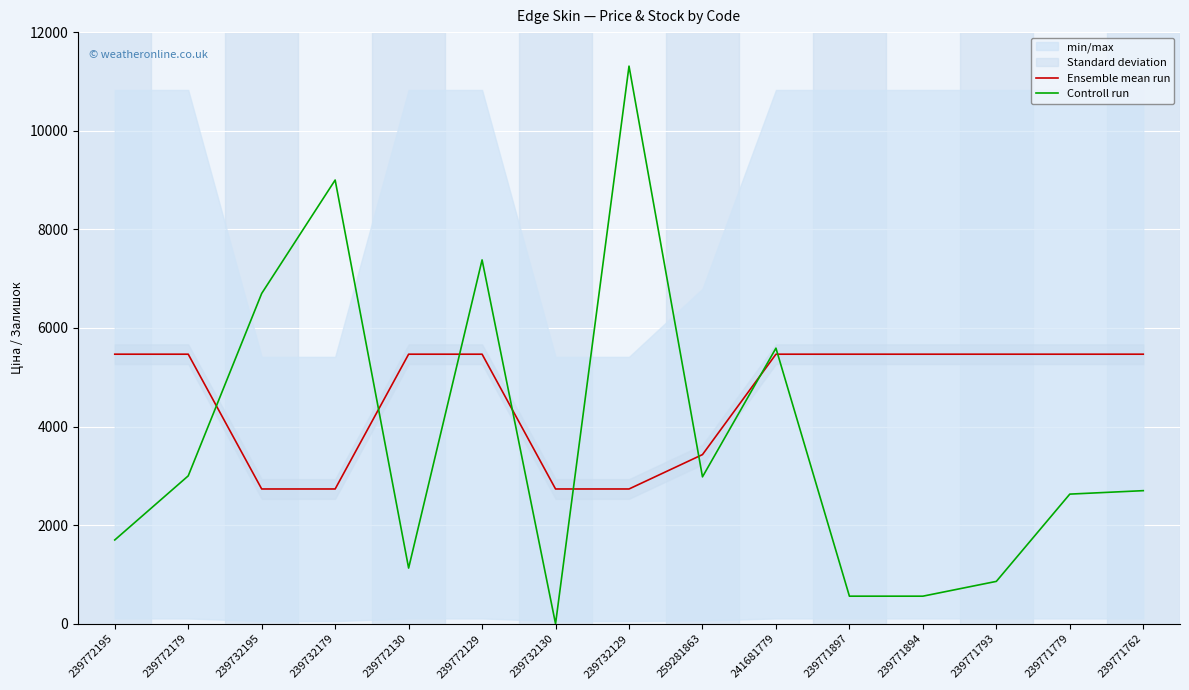

List the series in order of their peak value, highest first.

Controll run, Ensemble mean run